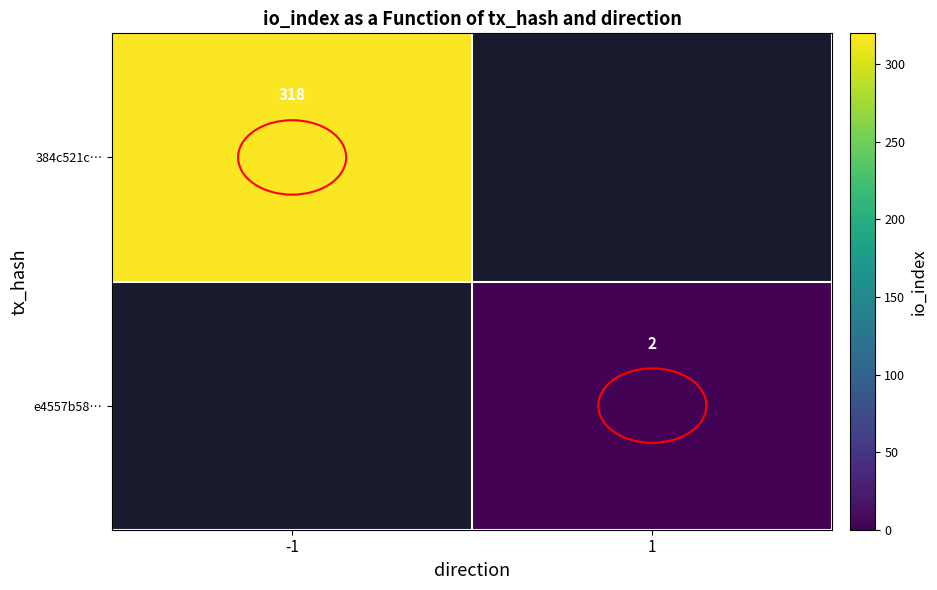

True or false: 384c521c… has a value of 213 at -1.

False